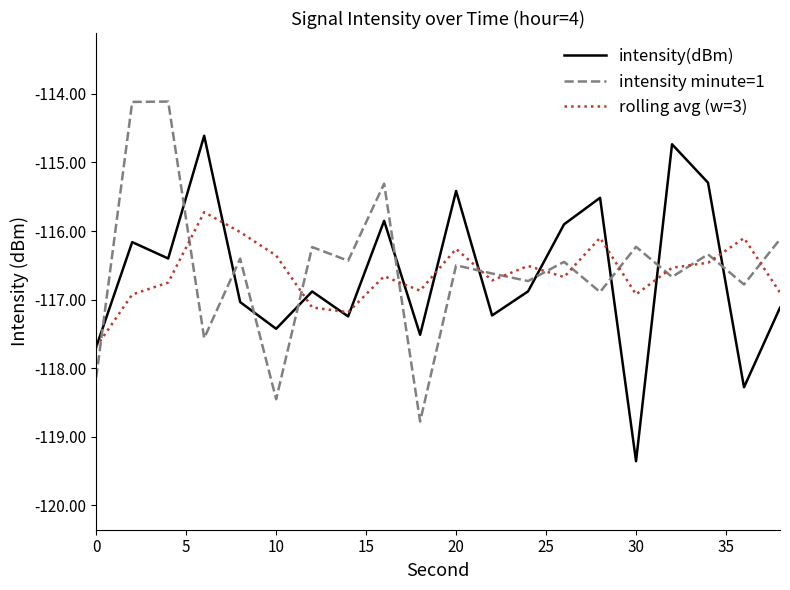

How many intersections are there between intensity(dBm) and intensity minute=1?

11